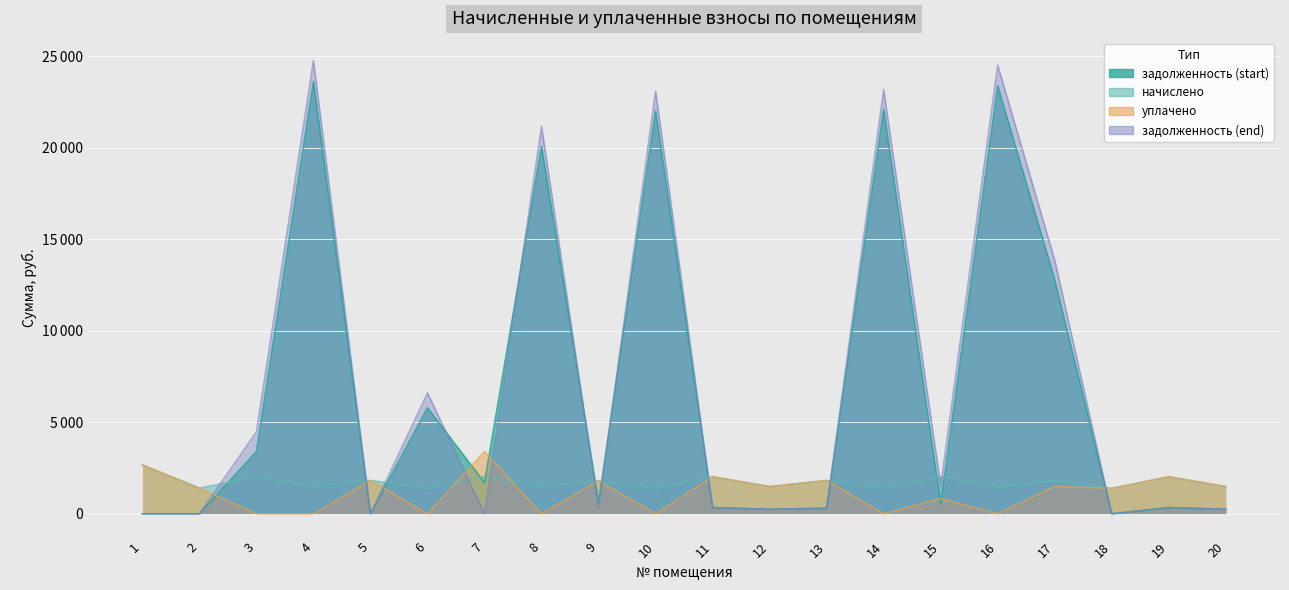

Which has a higher value, 7 or 13?

7